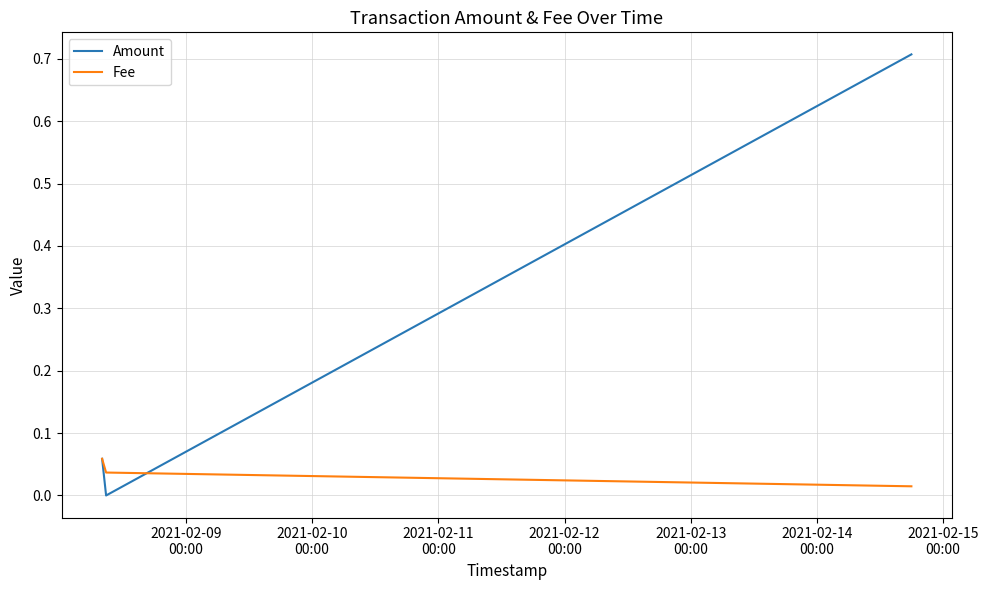

Does the chart display data point markers on the line(s)?

No